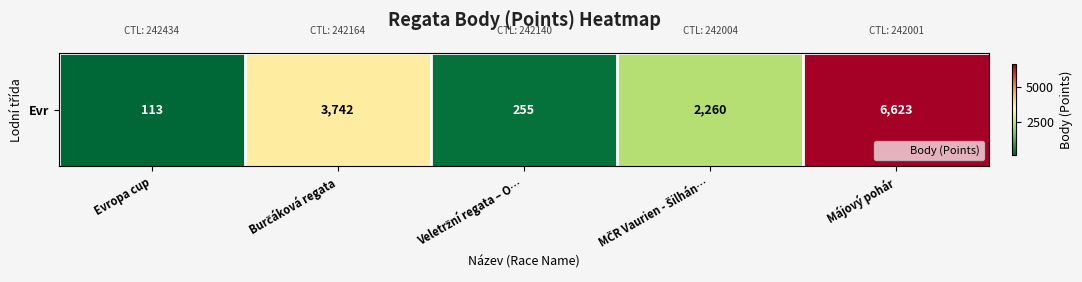

Which category has the highest value across all series?

Májový pohár